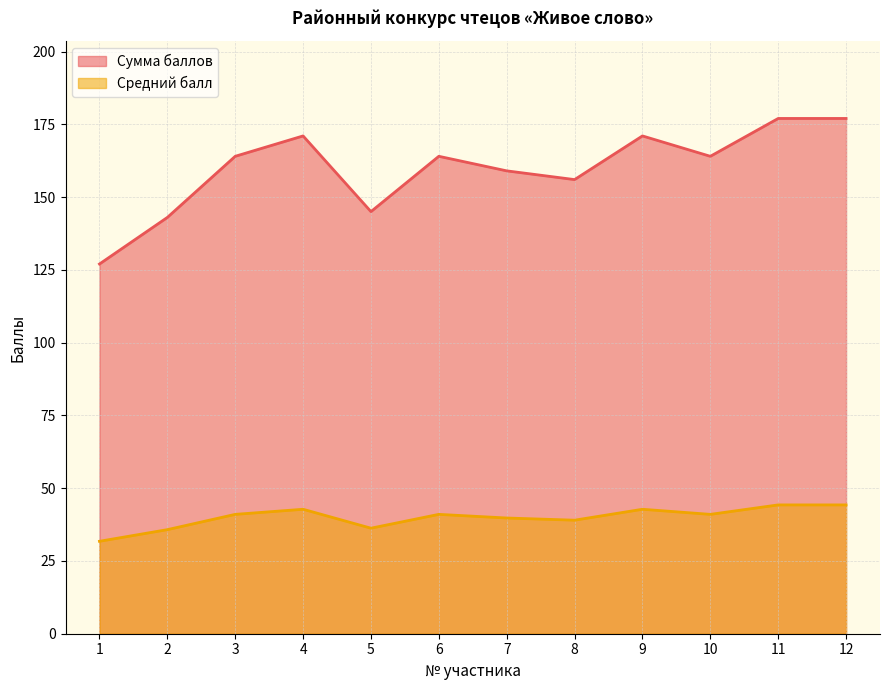

True or false: Сумма баллов has a value of 53.9 at 1.

False